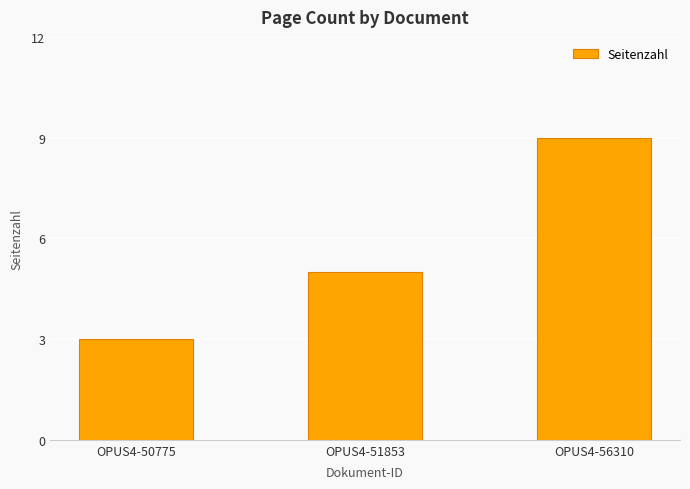

What is the ratio of the value at OPUS4-56310 to the value at OPUS4-51853?

1.8